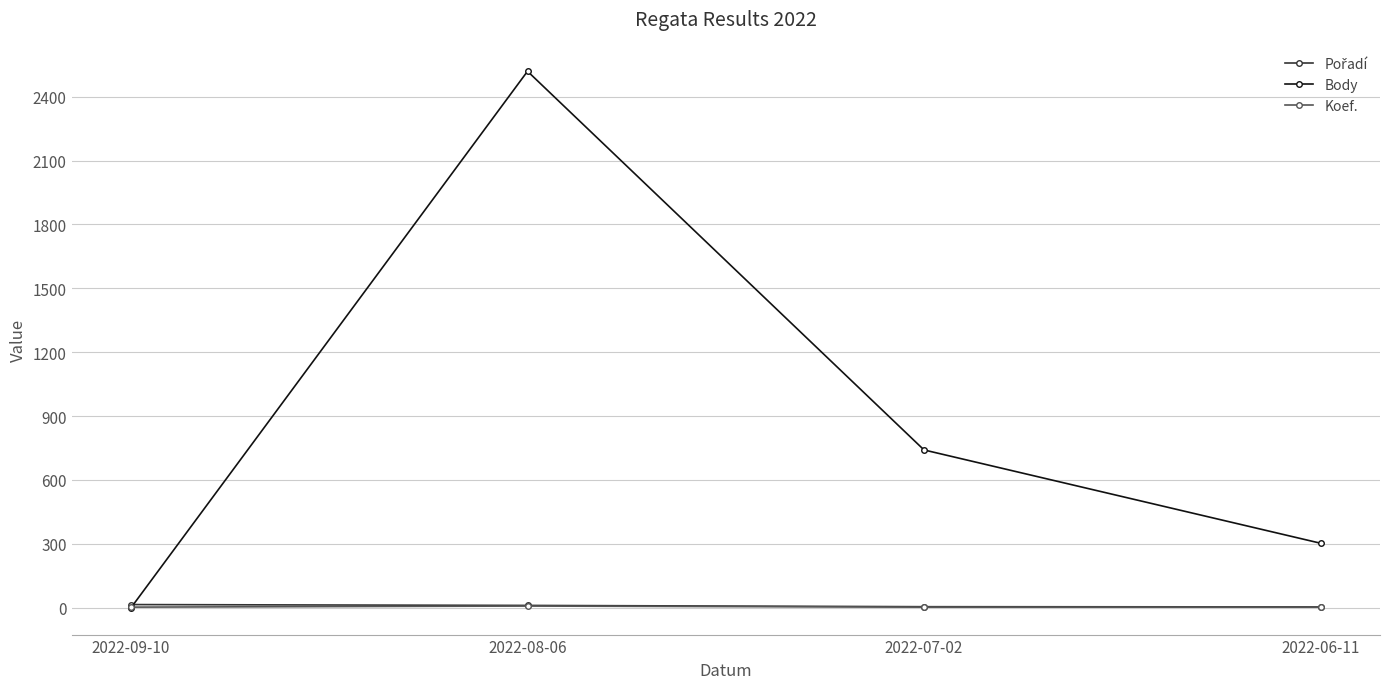

Which series has the widest spread of values?

Body